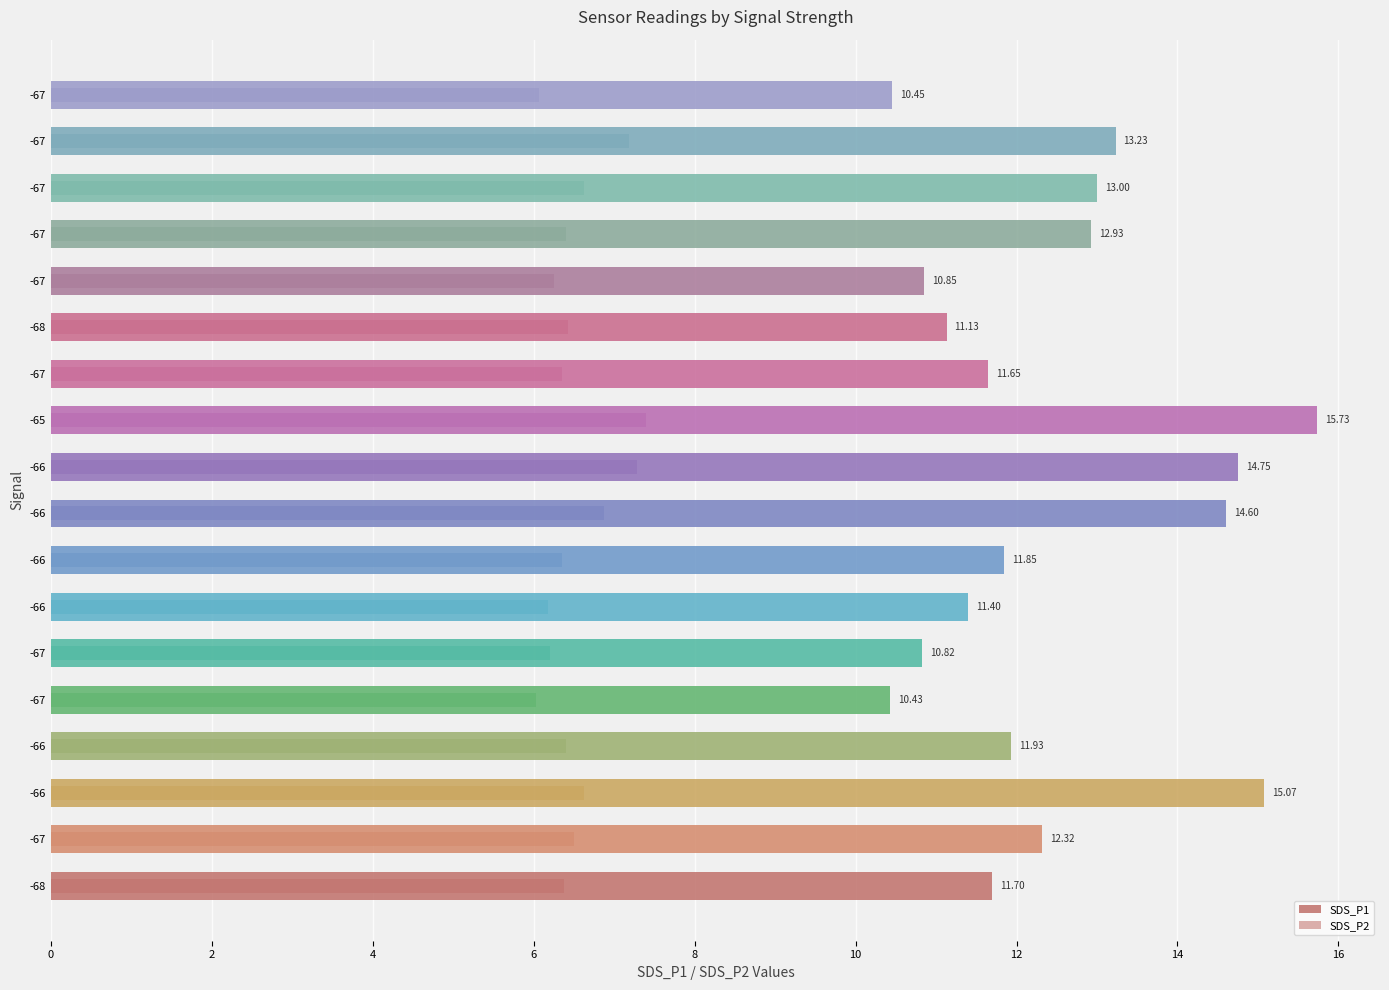

What is the average value of the SDS_P1 series?

12.4